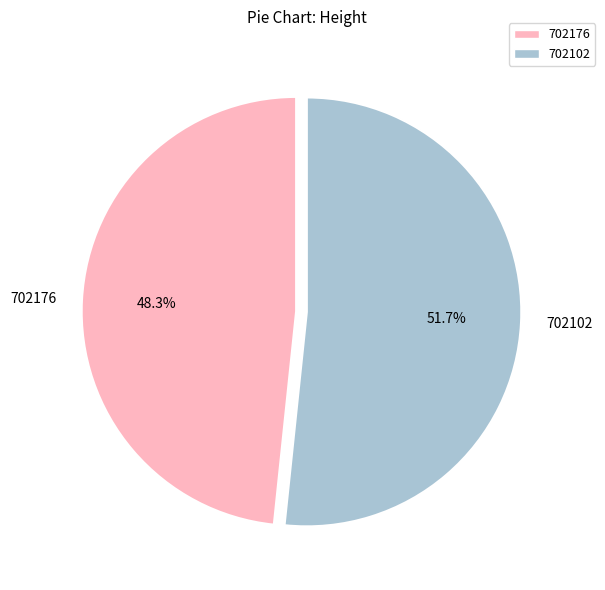

To the nearest percent, what portion does 702176 represent?

48%